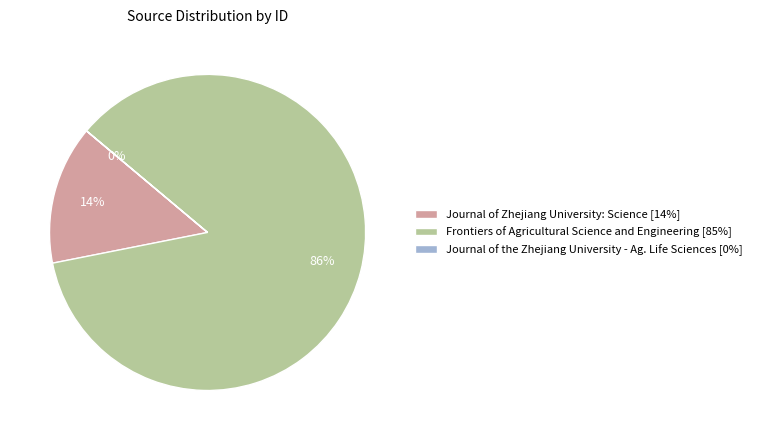

What is the largest slice in the pie chart?

Frontiers of Agricultural Science and Engineering [85%]